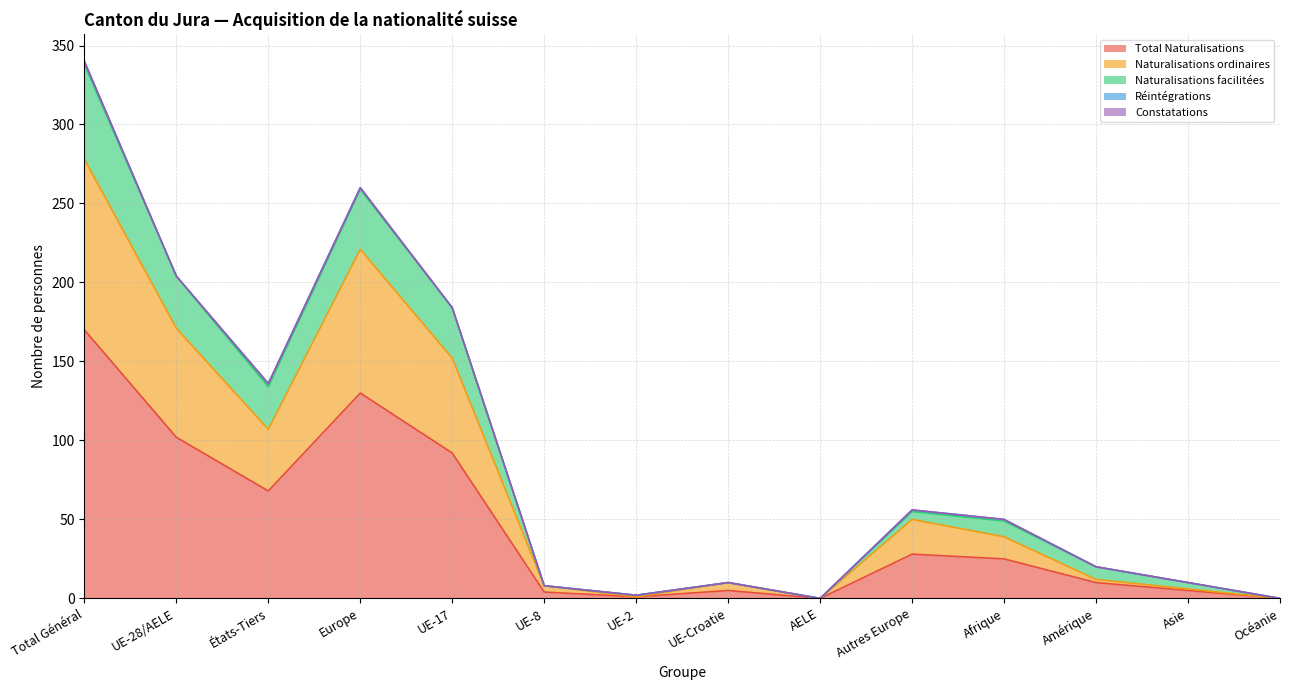

Rank the categories by Naturalisations ordinaires value from lowest to highest.

AELE, Océanie, UE-2, Asie, UE-8, UE-Croatie, Amérique, Afrique, Autres Europe, États-Tiers, UE-17, UE-28/AELE, Europe, Total Général